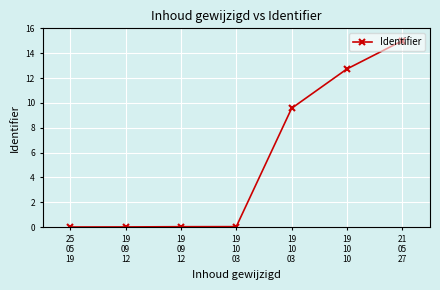

What is the difference between the maximum and minimum values?

15.0